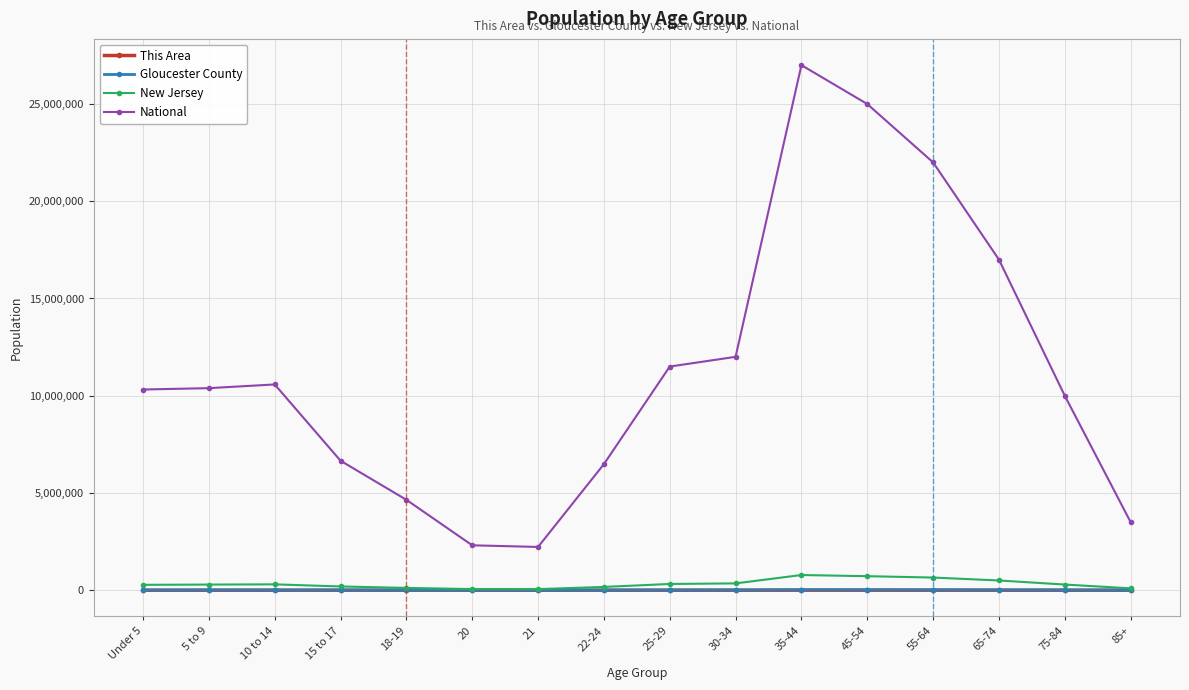

The National series shows 14262851 at 5 to 9. True or false?

False